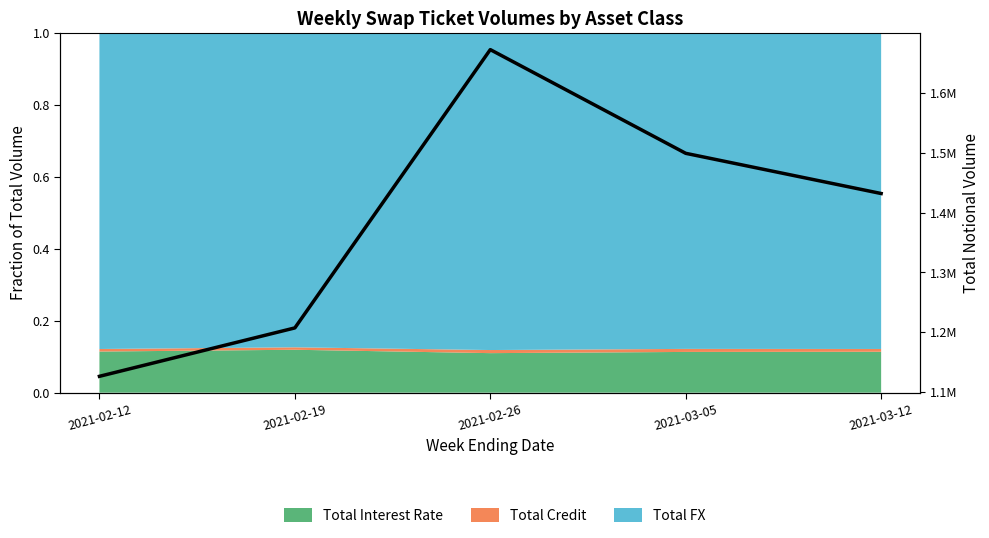

At which category does the chart reach its peak across all series?

2021-02-26